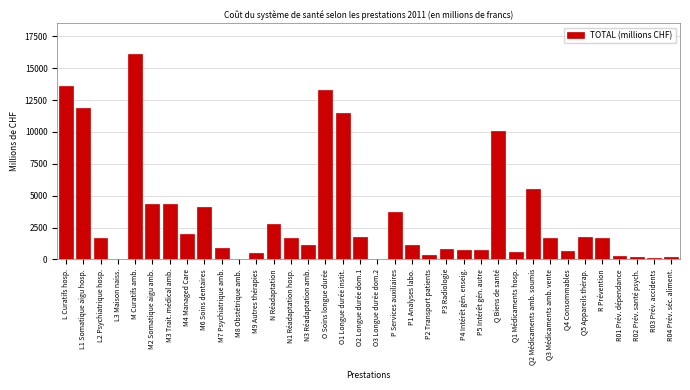

Between P1 Analyses labo. and M9 Autres thérapies, which is larger?

P1 Analyses labo.